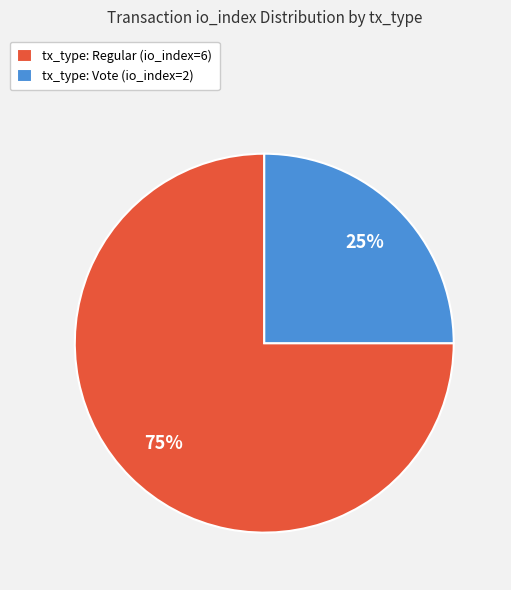

Is the sum of tx_type: Regular (io_index=6) and tx_type: Vote (io_index=2) greater than half?

Yes